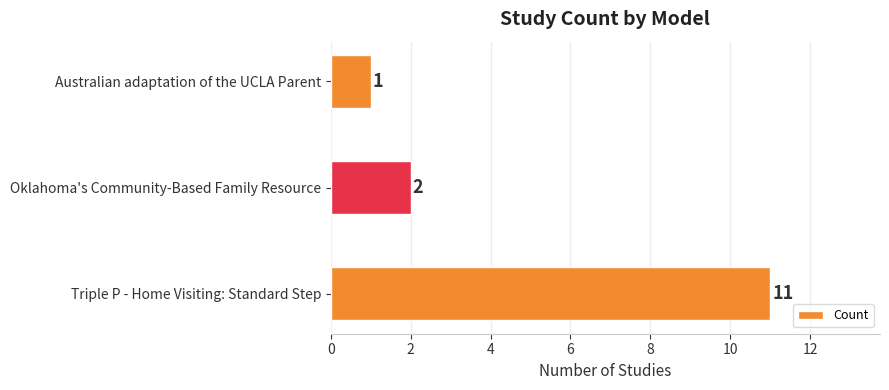

What is the sum of all values?

14